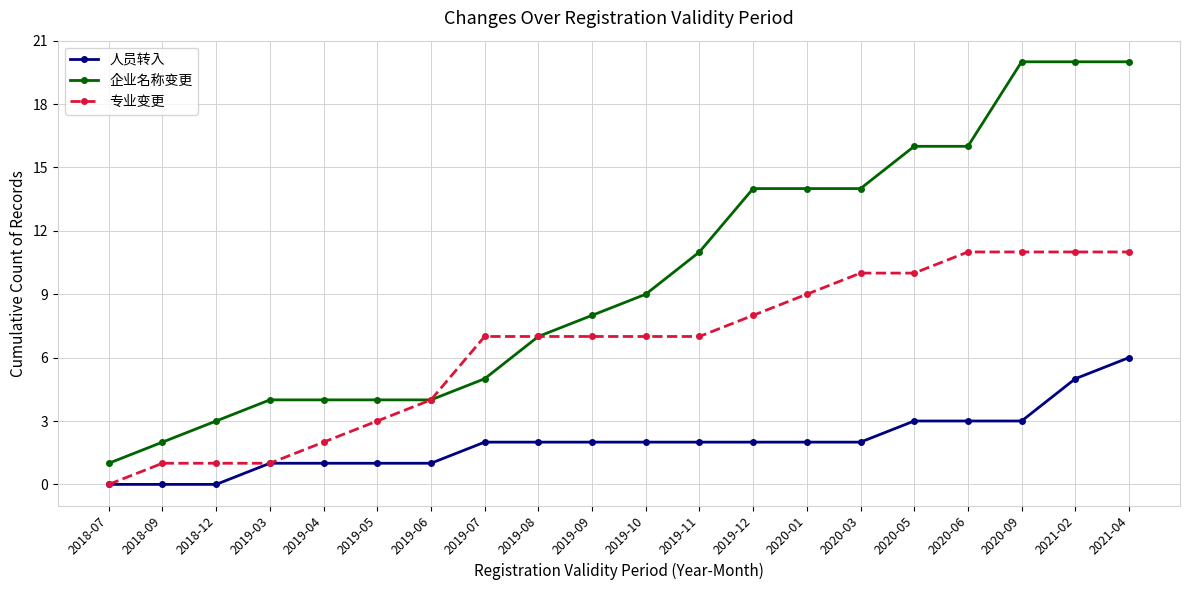

Rank the series by their maximum value, from highest to lowest.

企业名称变更, 专业变更, 人员转入